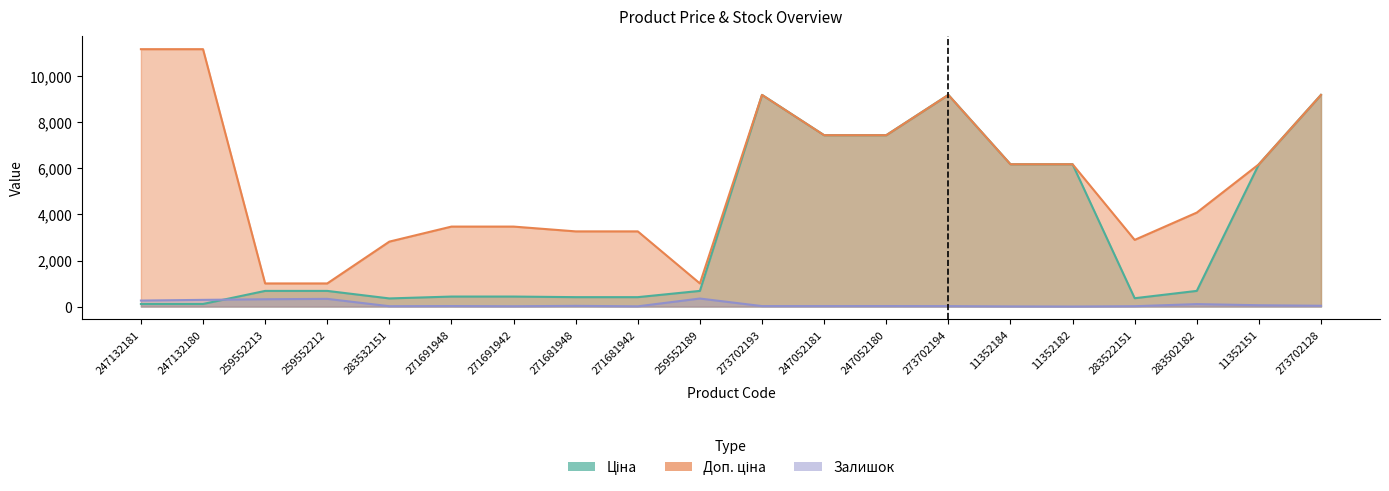

Read the Ціна value at 273702193.

9196.3